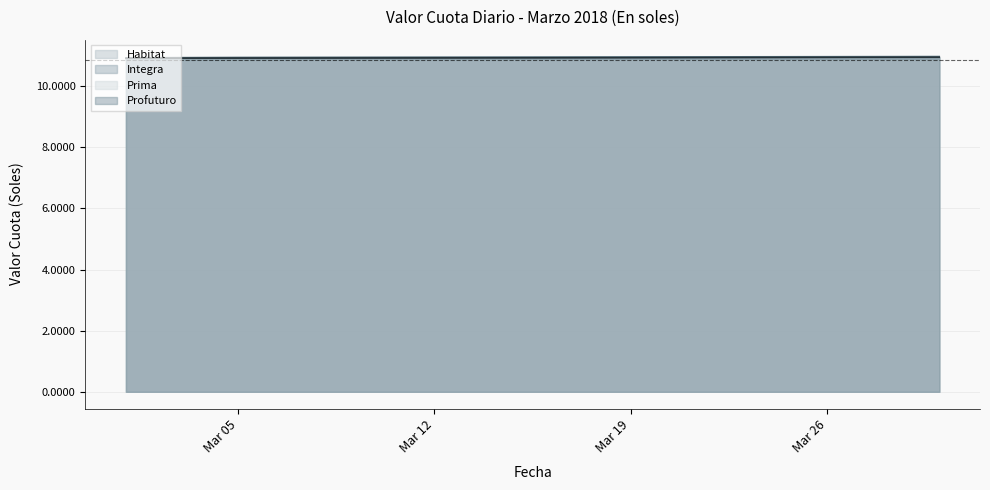

What is the smallest value displayed?

10.9